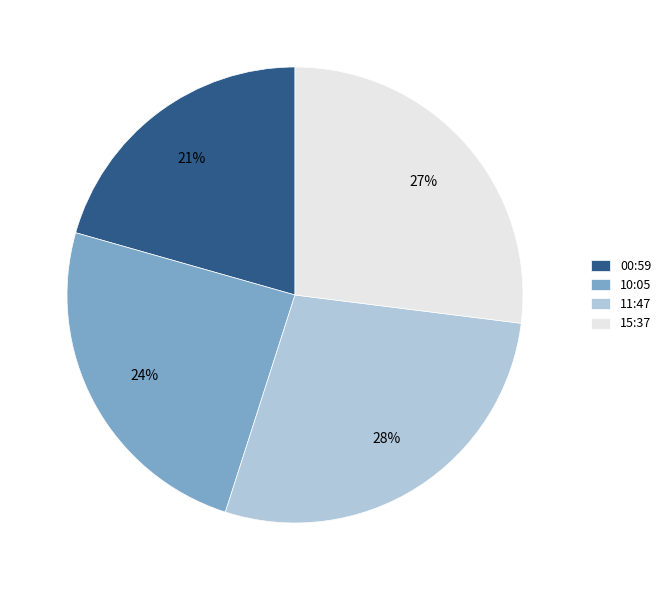

Is it true that 10:05 is 10% of the pie?

False